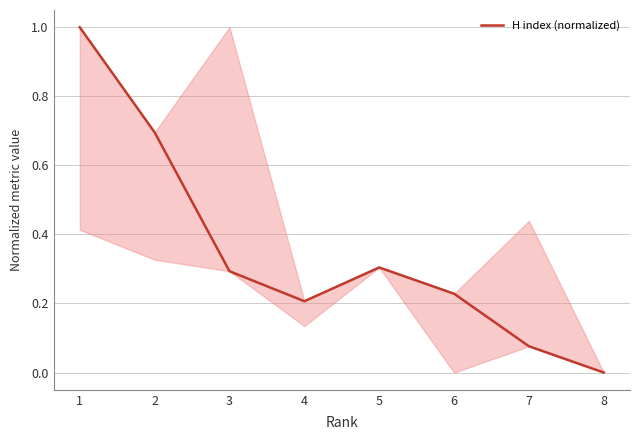

Where is the first local minimum?

4